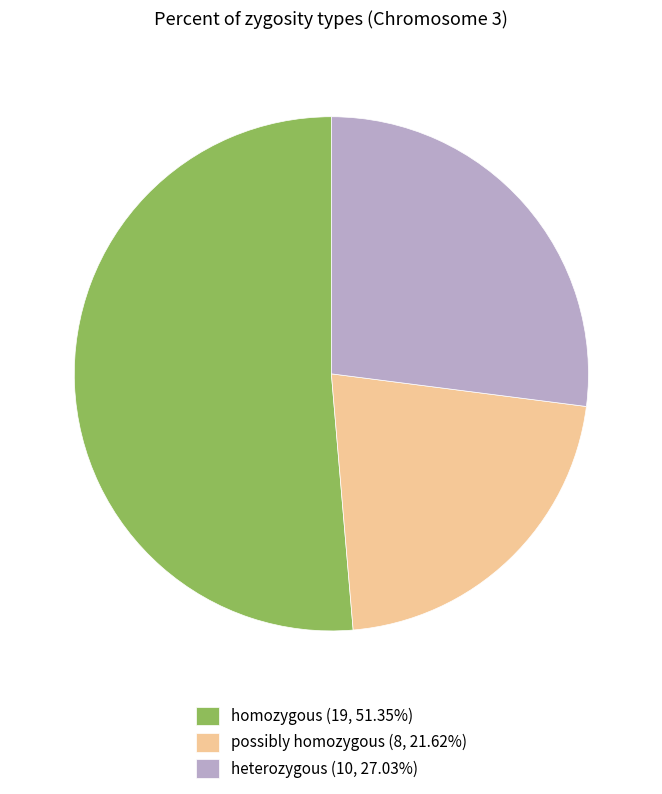

Is the sum of heterozygous (10, 27.03%) and homozygous (19, 51.35%) greater than half?

Yes